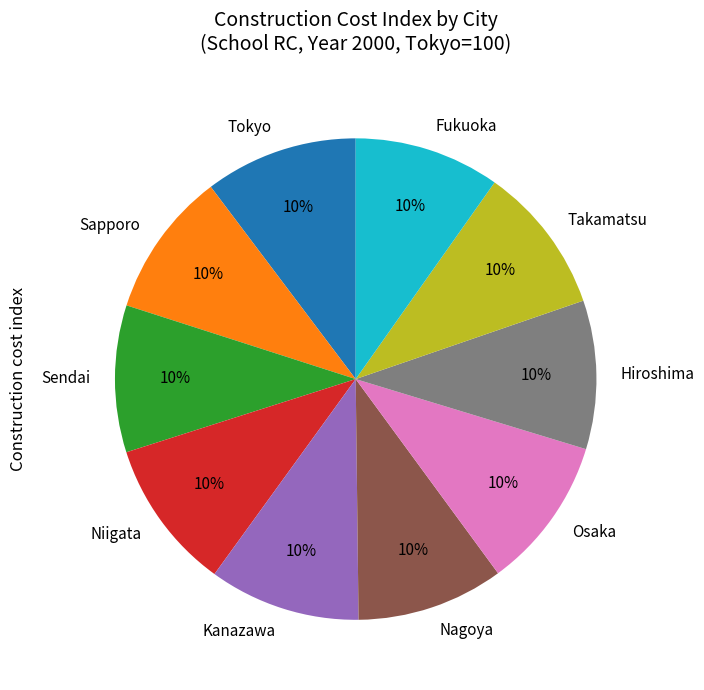

Is it true that Takamatsu is 10% of the pie?

True